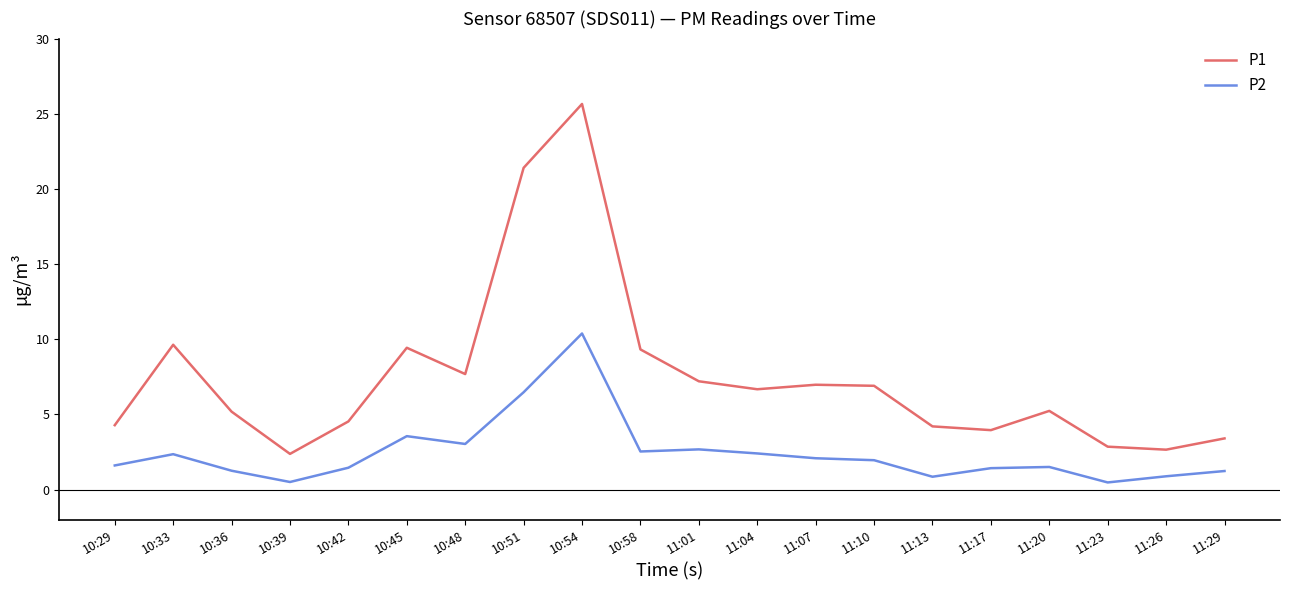

What position from the left is 10:42?

5